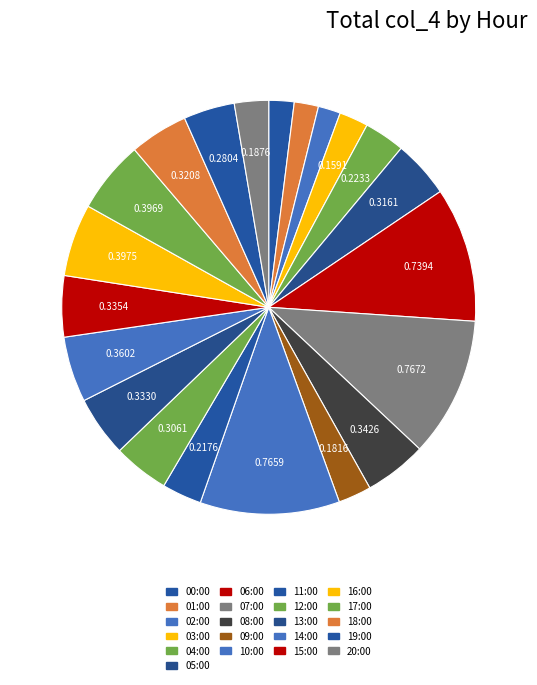

Does 20:00 account for over 50% of the chart?

No